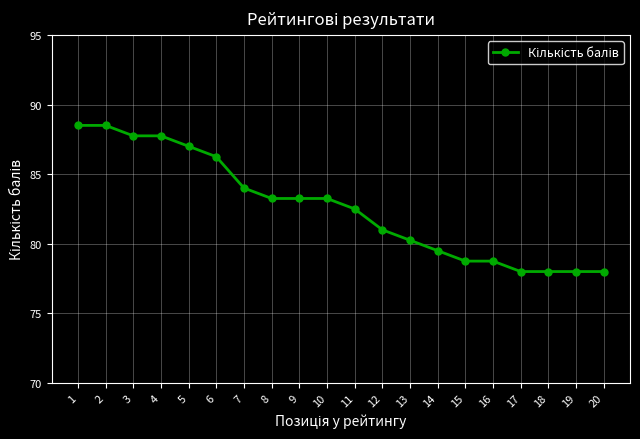

Is it true that the value at 18 is 109.7?

False